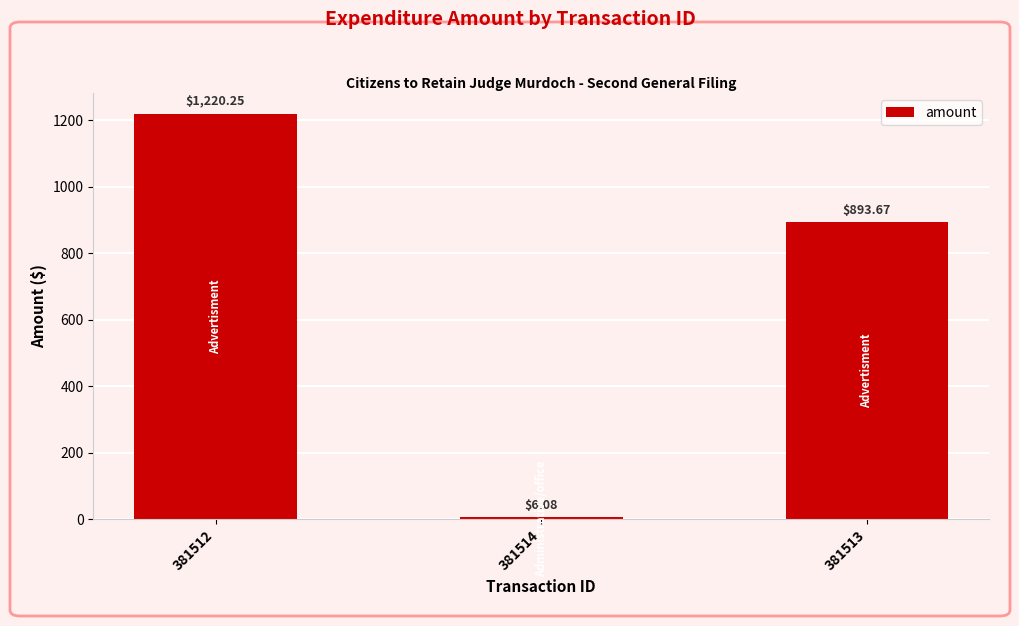

What is the ratio of the value at 381512 to the value at 381513?

1.4